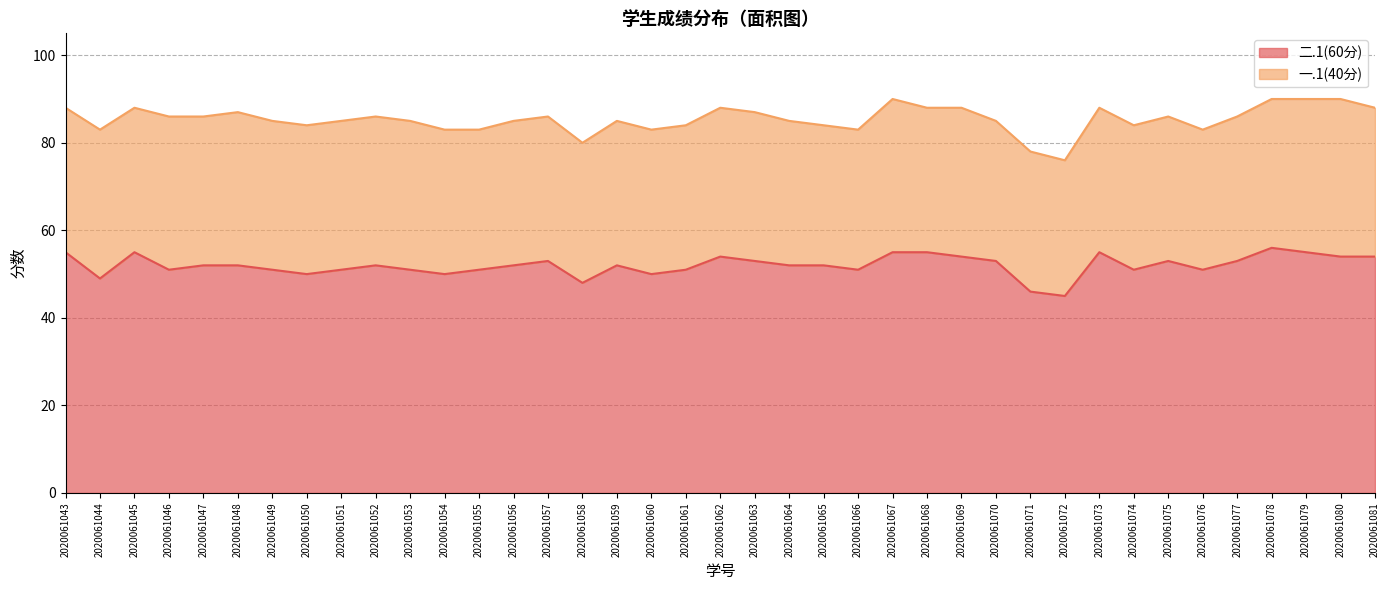

Does the chart display data point markers on the line(s)?

No